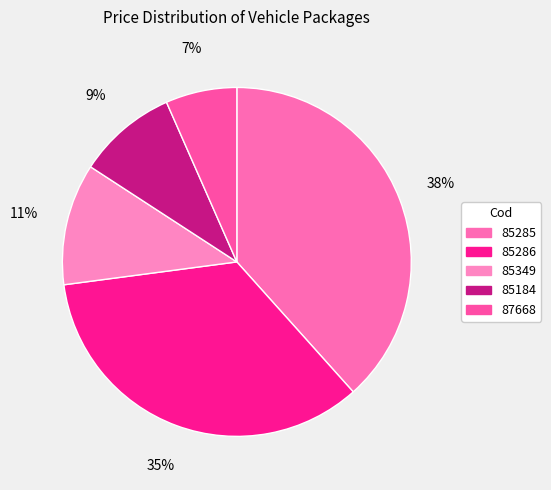

Count the number of slices in the pie.

5